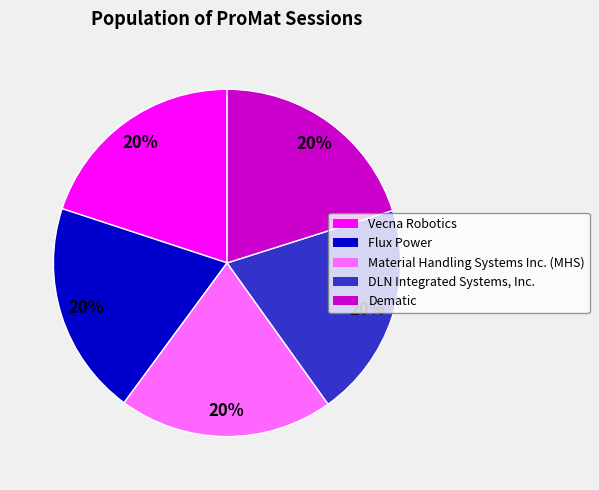

Is the sum of Vecna Robotics and Material Handling Systems Inc. (MHS) greater than half?

No